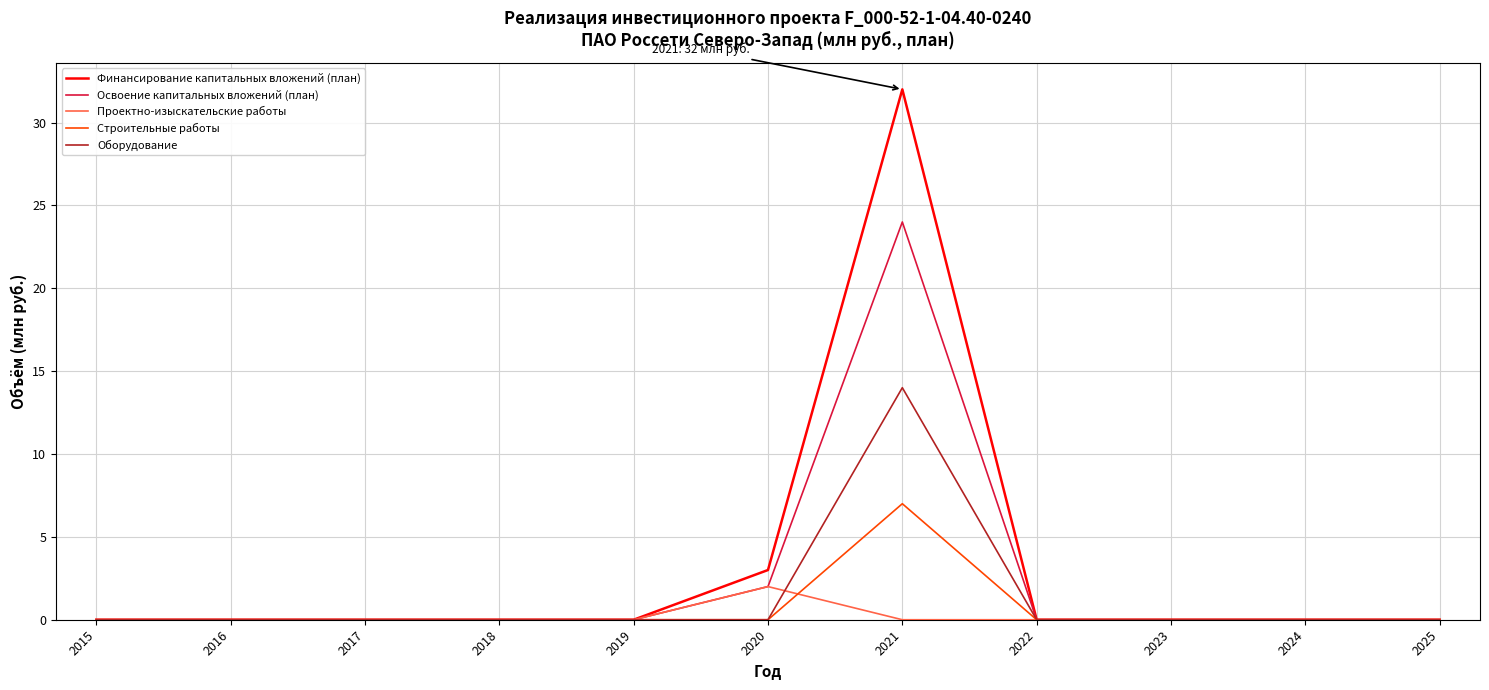

Between 2016 and 2021, which series saw the biggest shift?

Финансирование капитальных вложений (план)